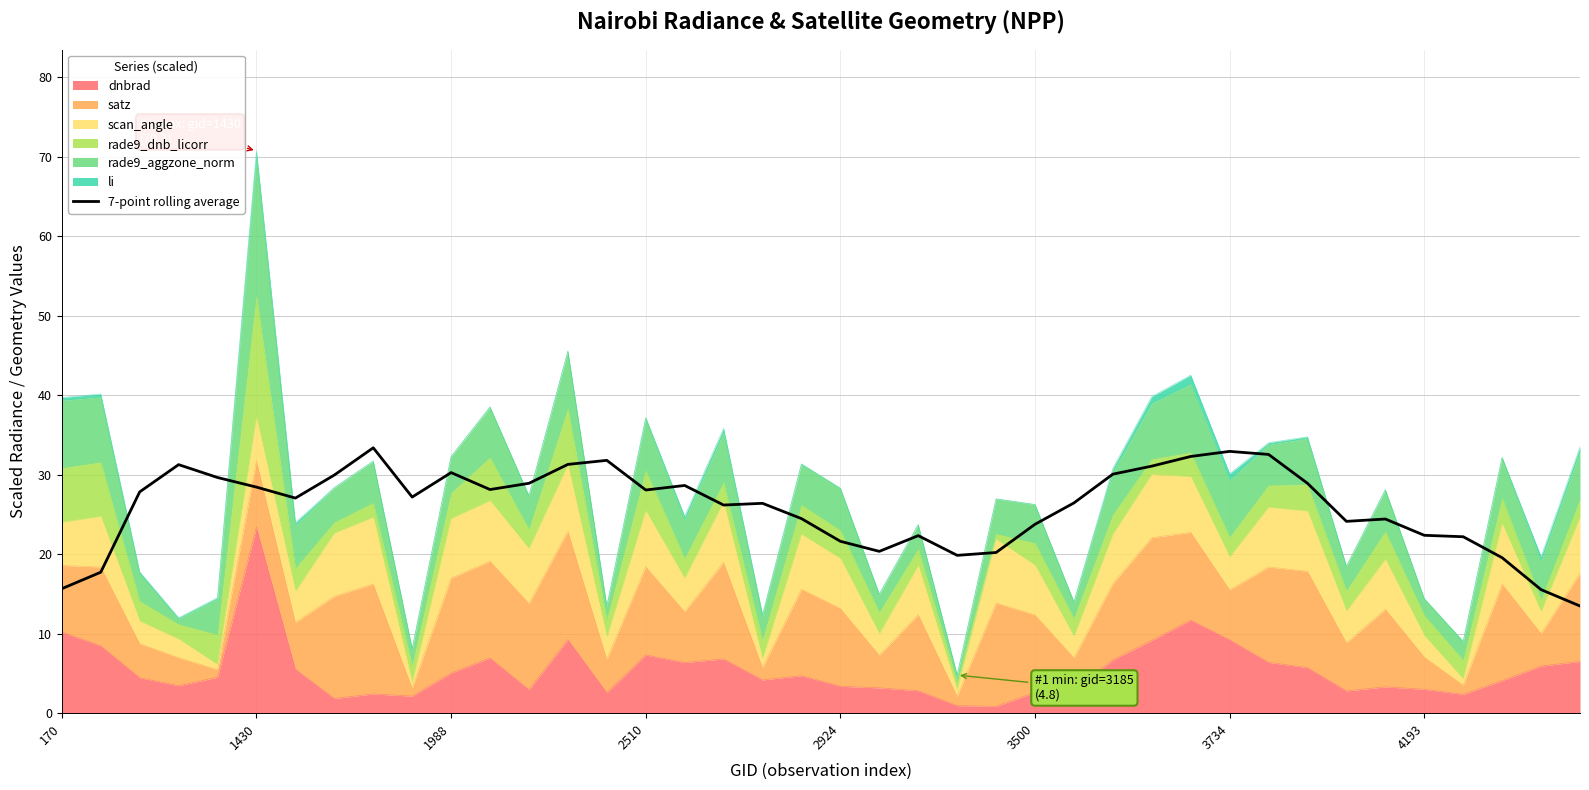

What position from the left is 36?

37